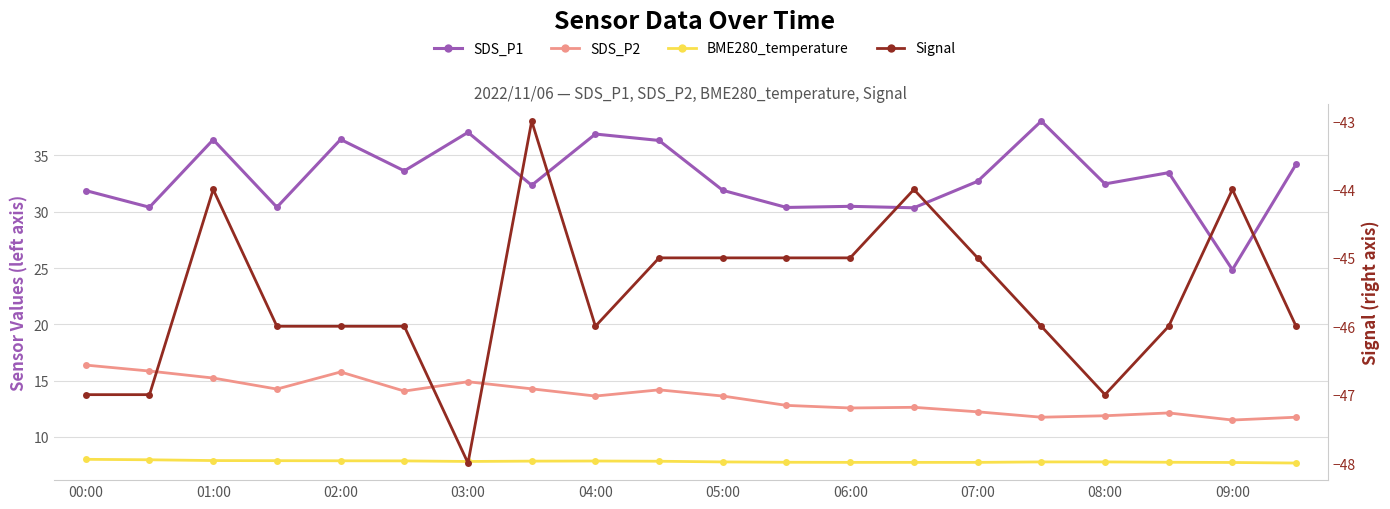

True or false: SDS_P2 and BME280_temperature intersect in this chart.

False